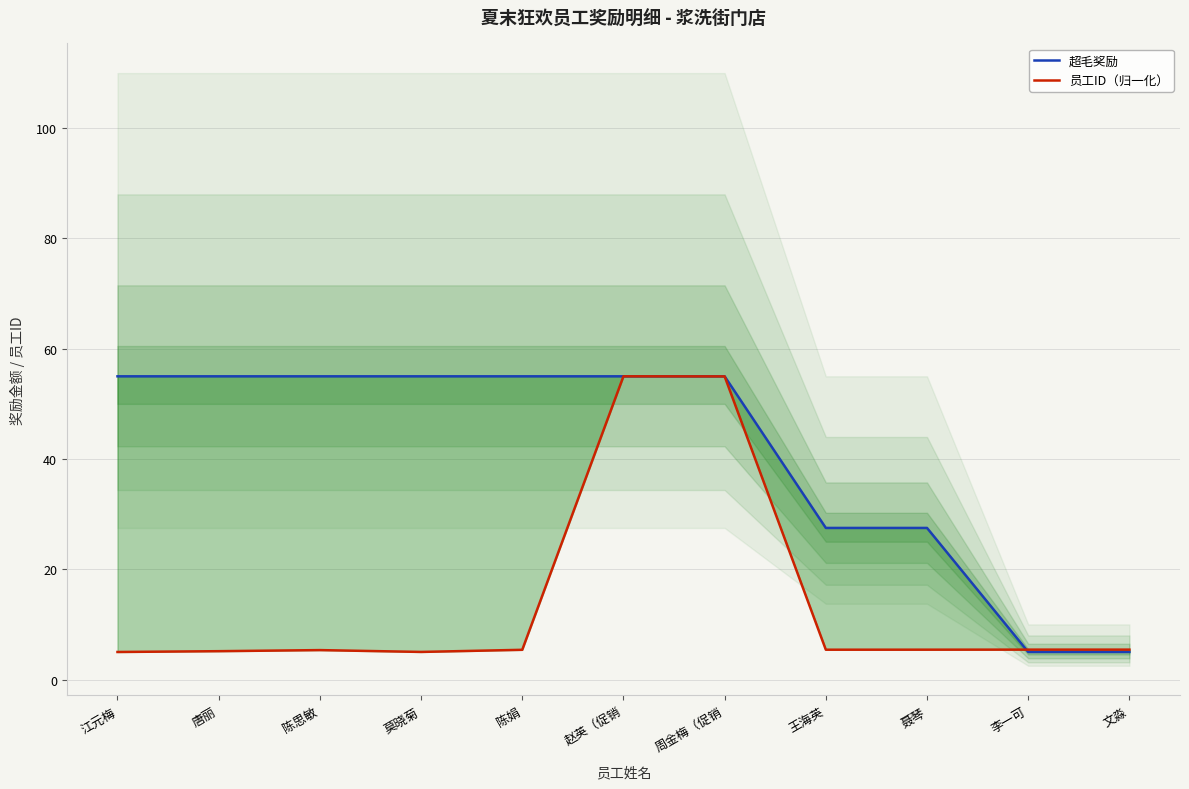

What are all the series names shown in the legend?

超毛奖励, 员工ID（归一化）